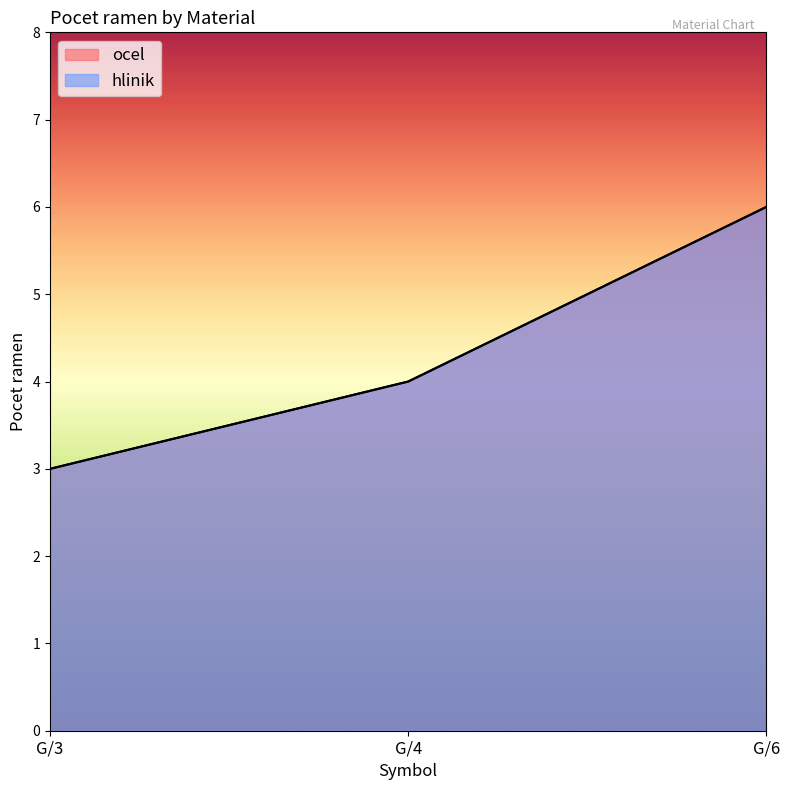

At which label is ocel closest to 4?

G/4